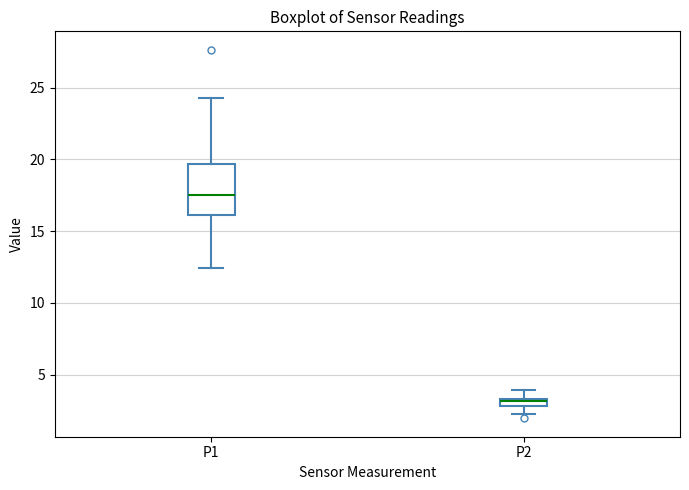

Where does the lower whisker of the box for P2 end on the y-axis? The values are not printed on the chart, so give them approximately, as read against the axis.

2.5